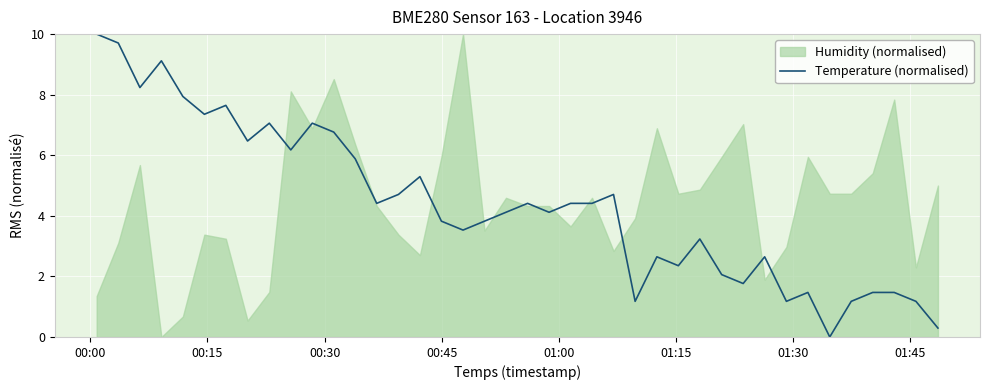

What is the maximum value shown in the chart?

10.0